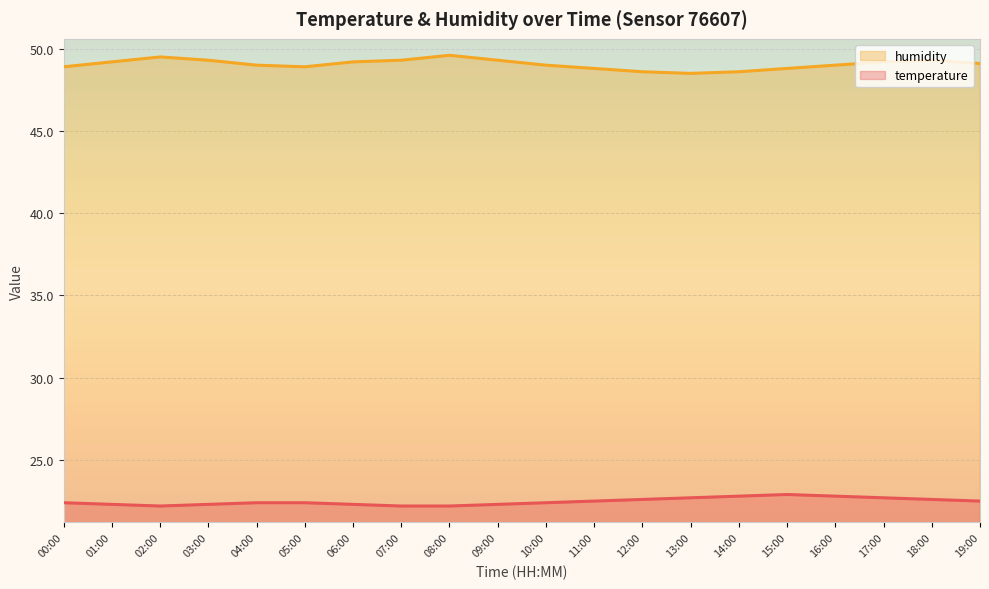

What is the maximum value for humidity?

49.6